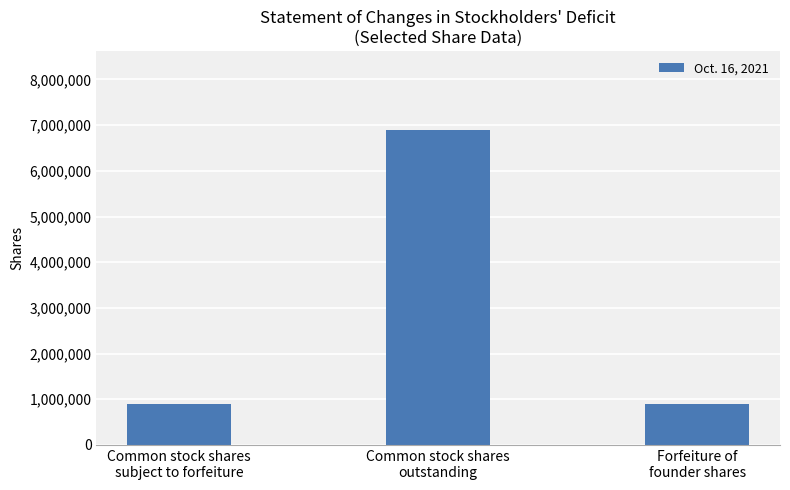

The value at Forfeiture of
founder shares is 619274. True or false?

False